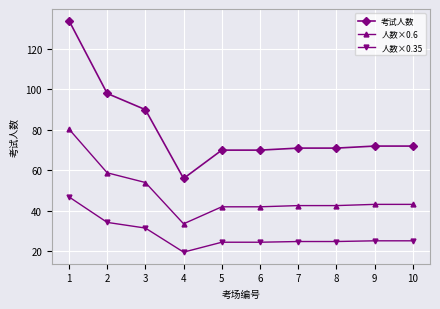

What is the maximum value shown in the chart?

134.0